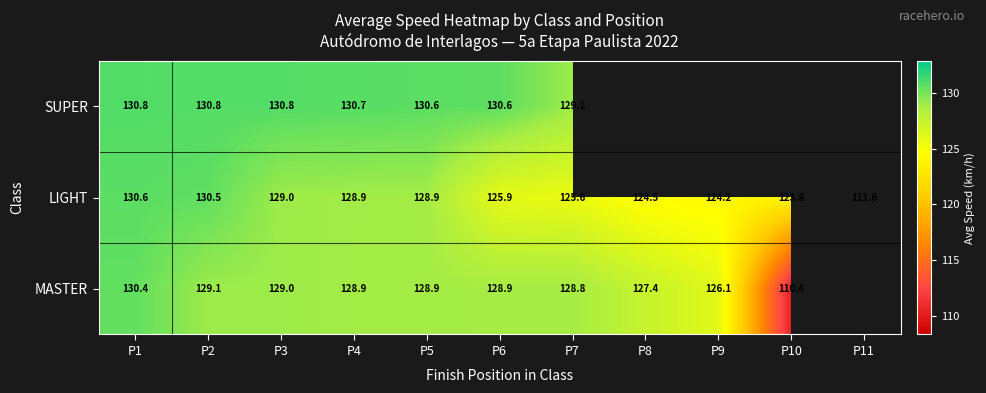

Between P11 and P5, which is larger?

P5